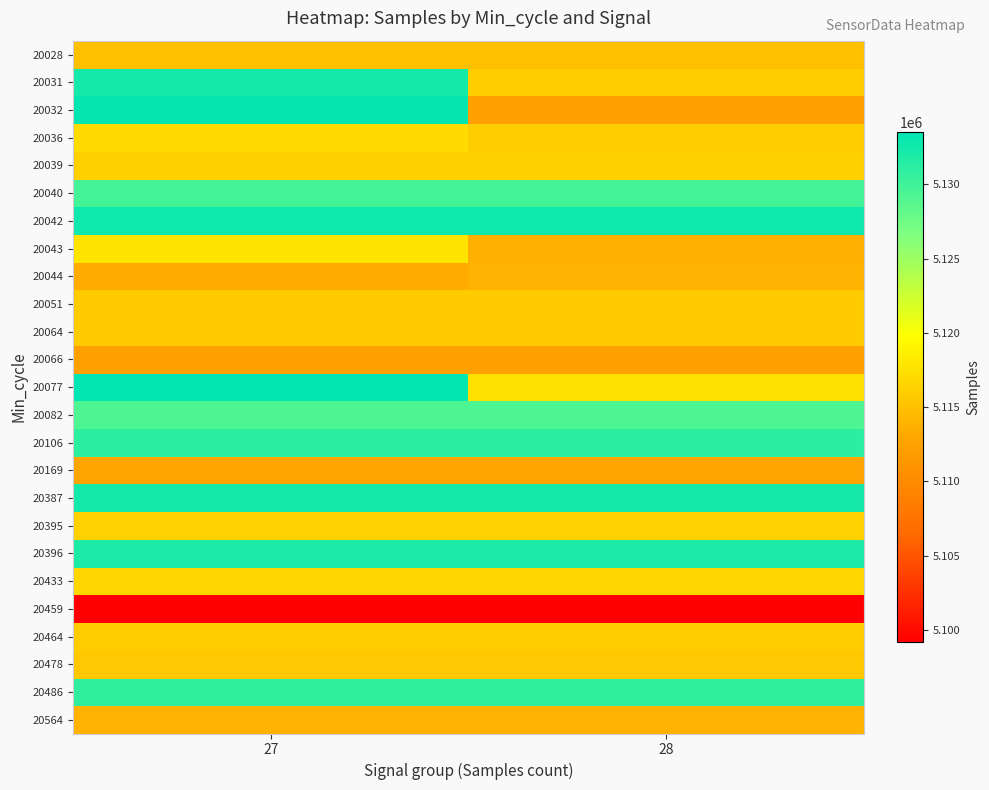

At how many categories does at least one series exceed 5102618?

2